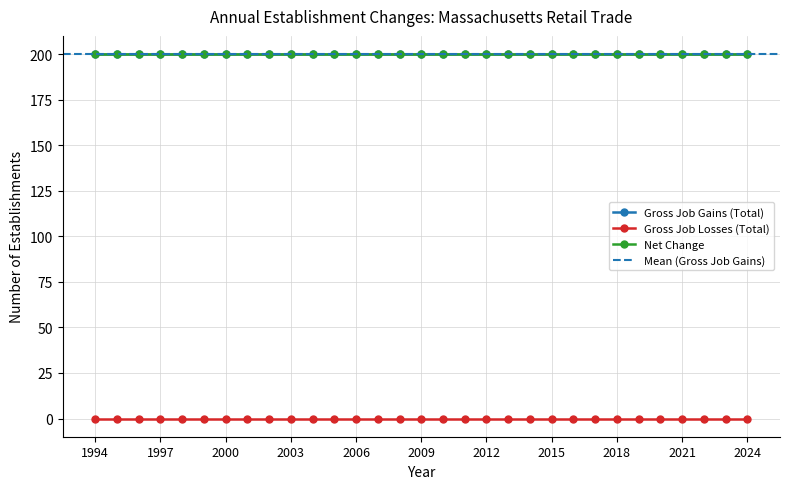

Rank the series at 2012 from lowest to highest value.

Gross Job Losses (Total), Gross Job Gains (Total), Net Change